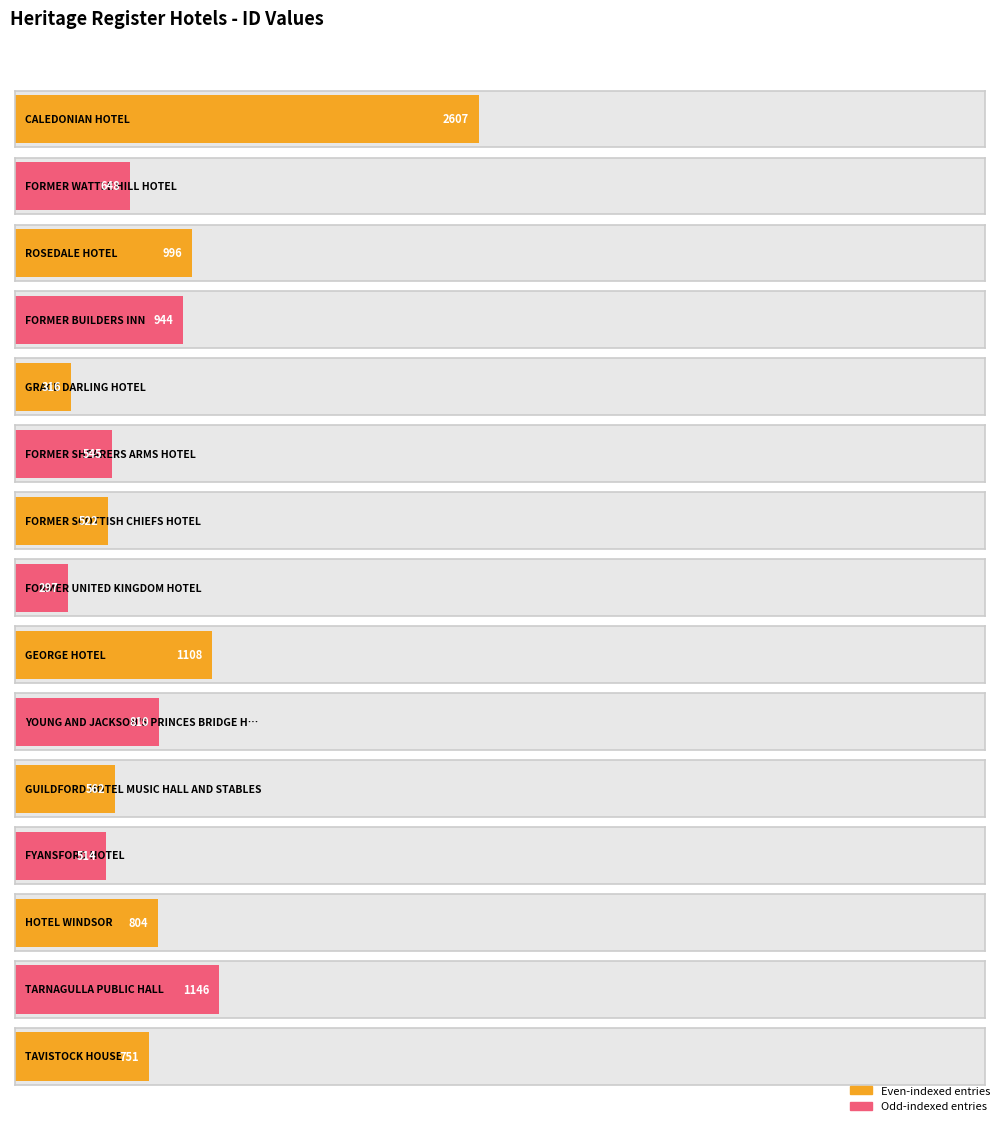

What is the difference between the second highest and second lowest values?

830